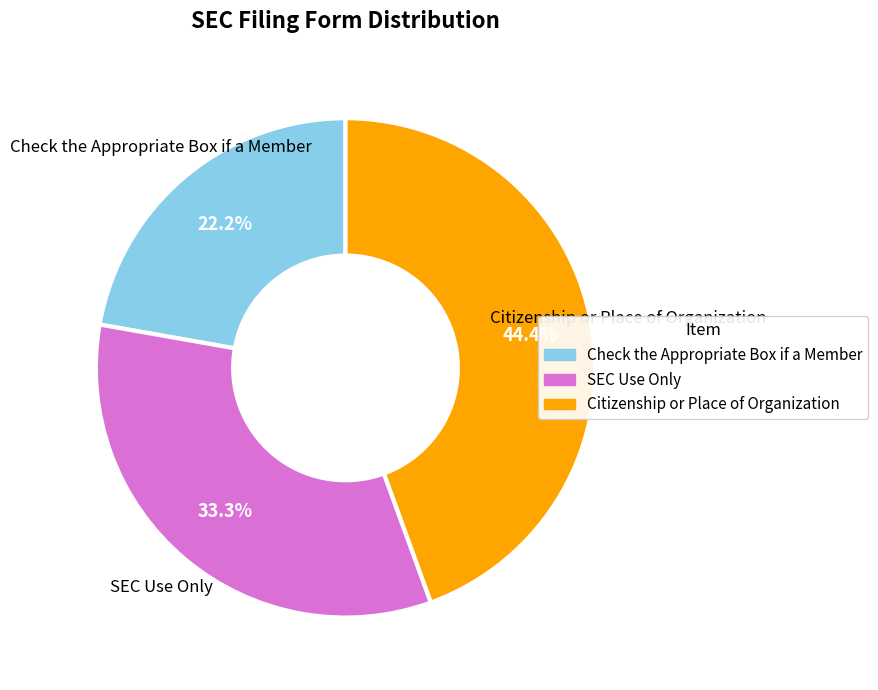

What percentage is NOT represented by Citizenship or Place of Organization?

55.6%